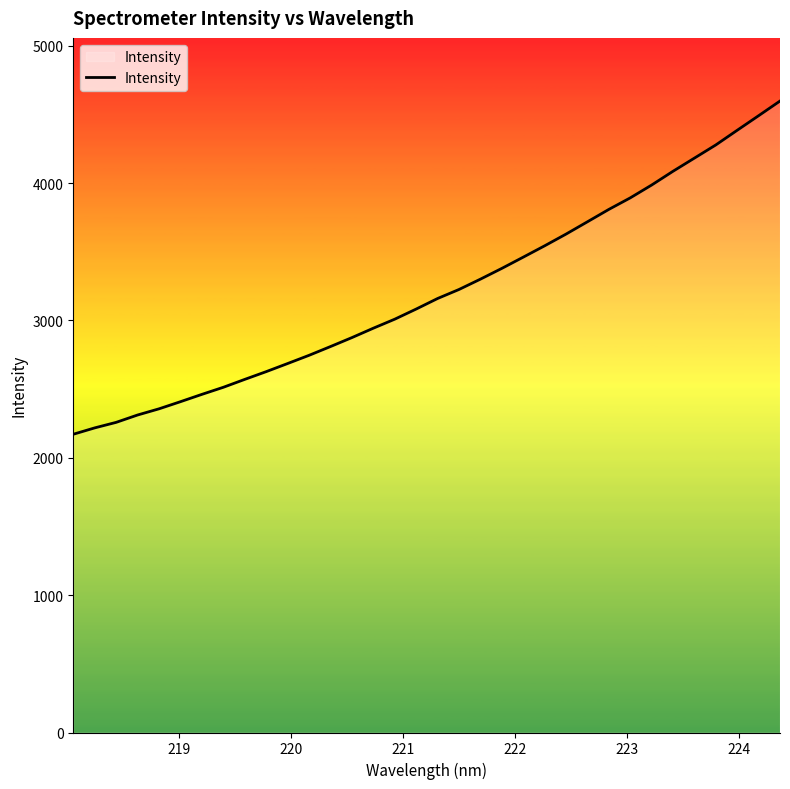

What is the difference between the maximum and minimum values?

2426.3